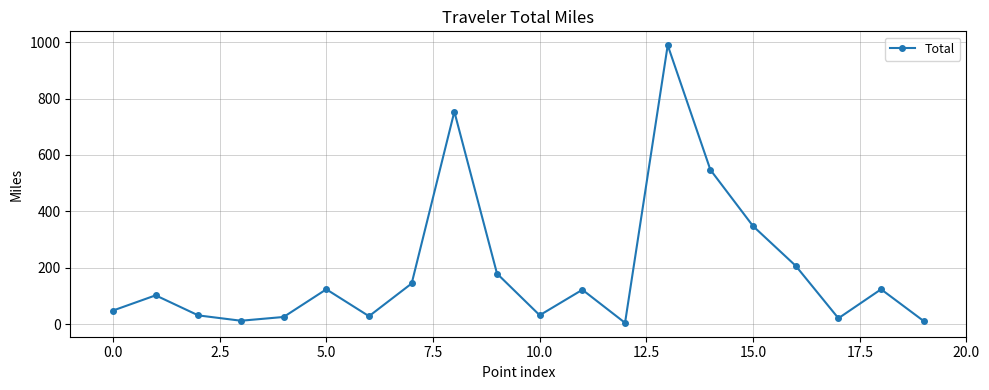

What is the greatest value displayed?

989.0